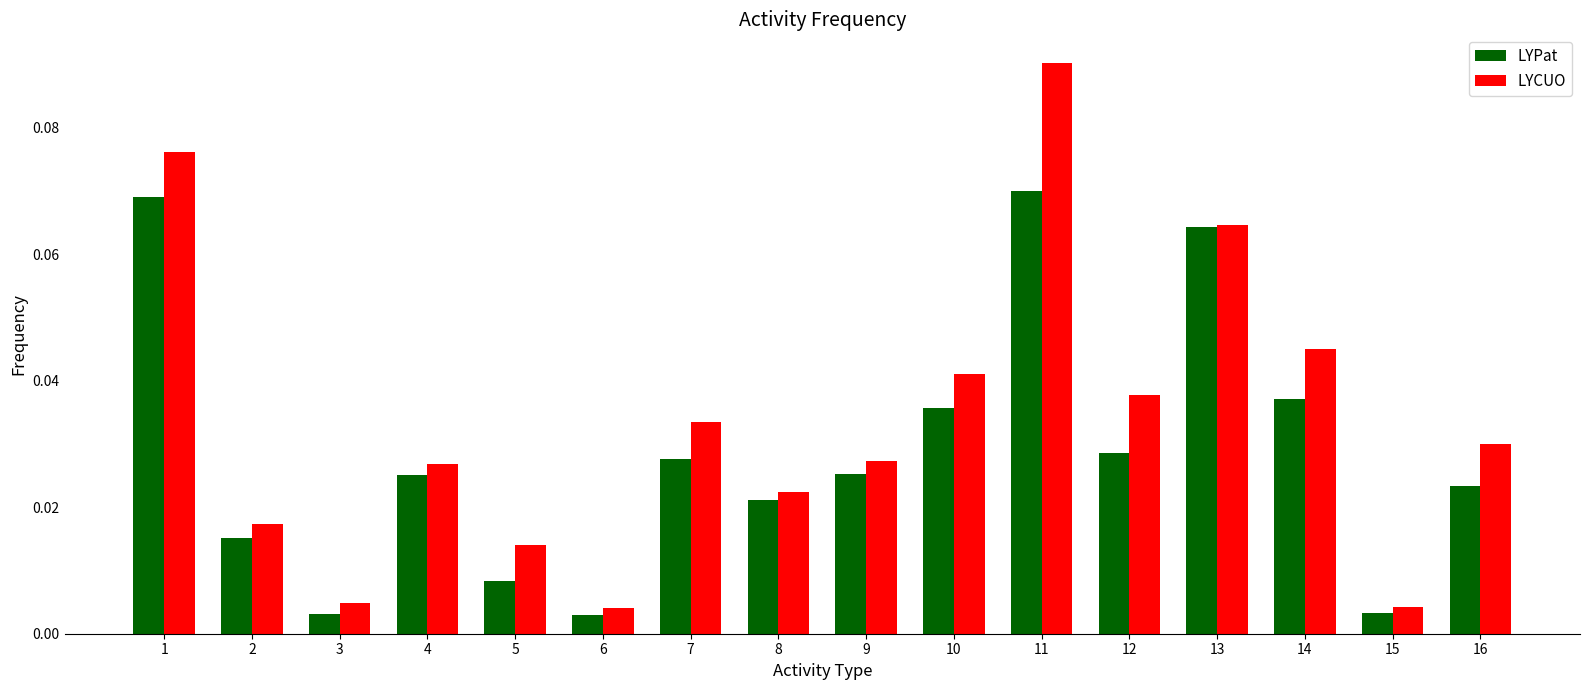

Rank the series by their average value, from lowest to highest.

LYPat, LYCUO